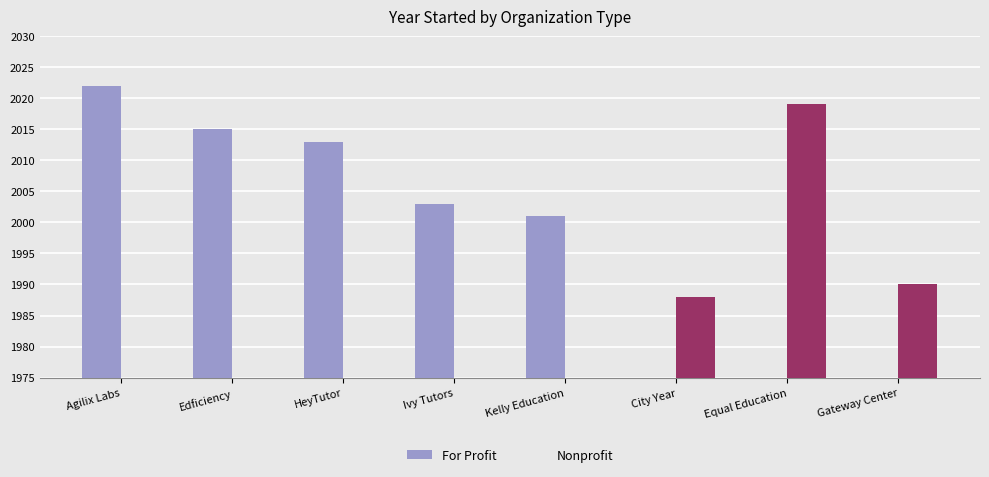

Is it true that For Profit equals 3135 at HeyTutor?

False